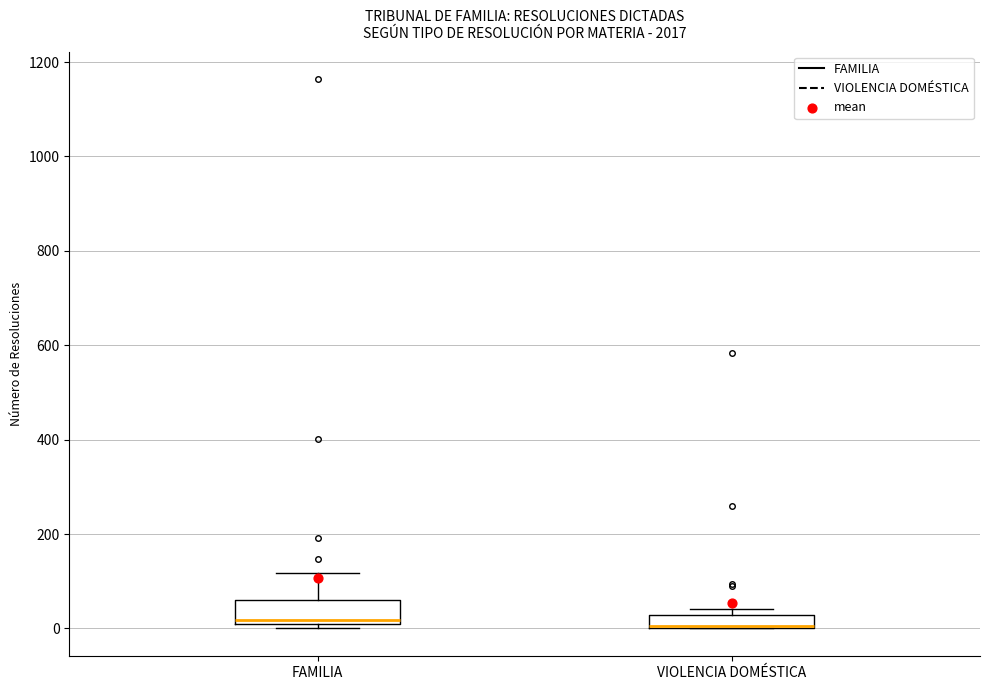

Where is the upper edge of the box for FAMILIA on the y-axis? The values are not printed on the chart, so give them approximately, as read against the axis.

60